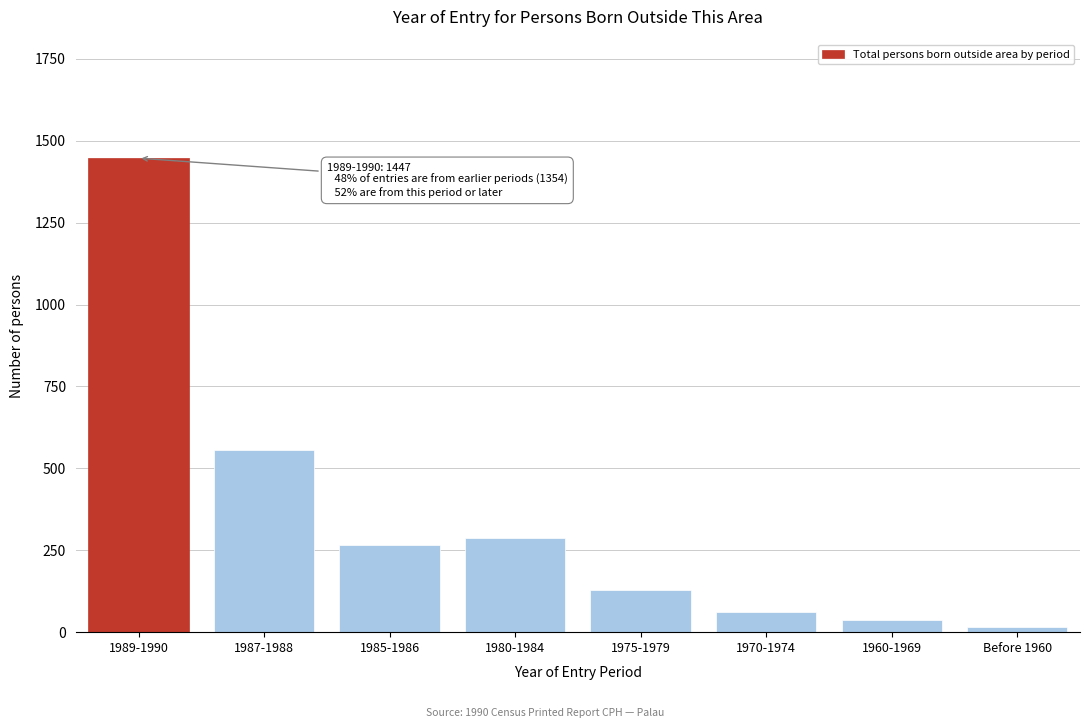

Reading right to left, extract all data points from this chart.

16	37	62	130	286	266	557	1447